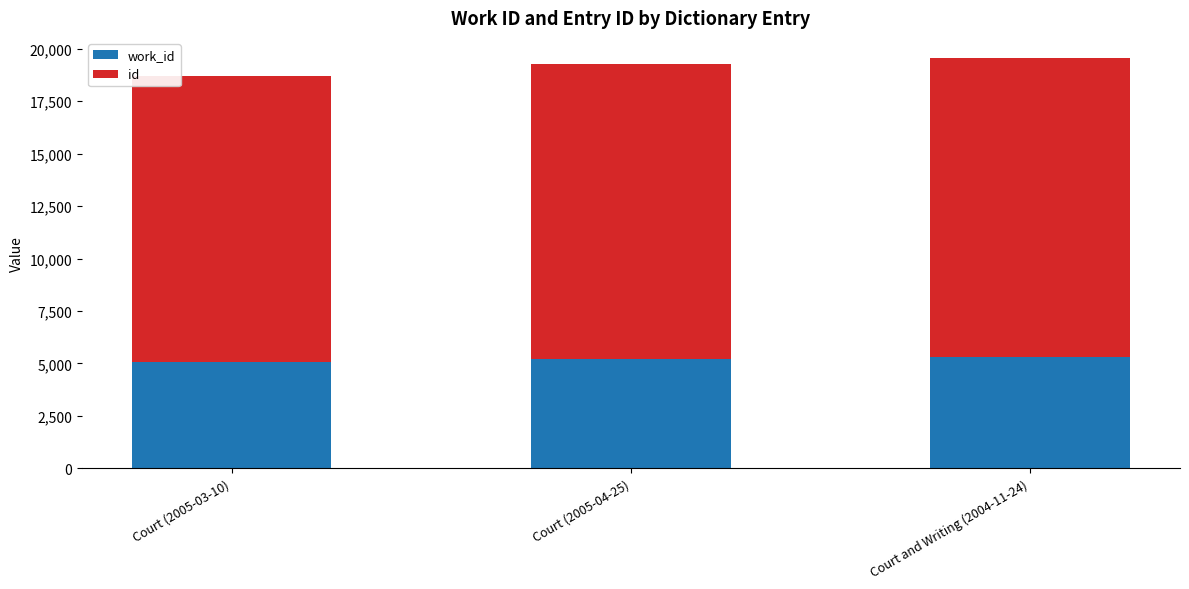

Count the work_id values in the range 5070 to 5301.

3